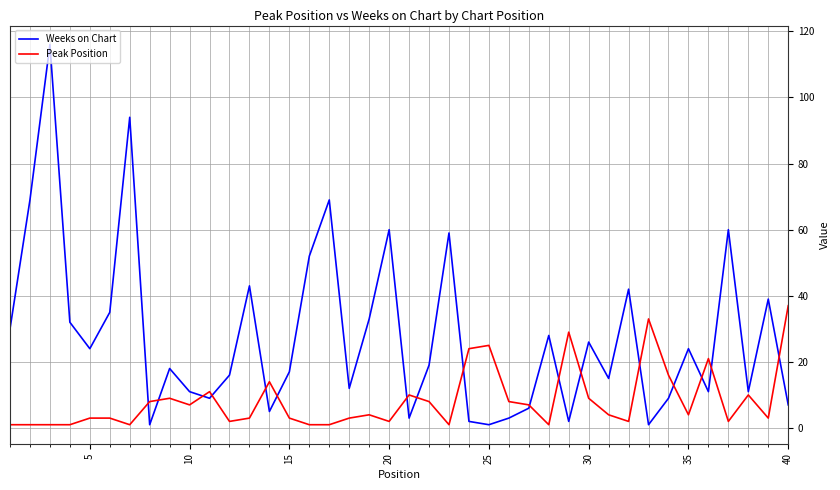

What is the maximum value shown in the chart?

116